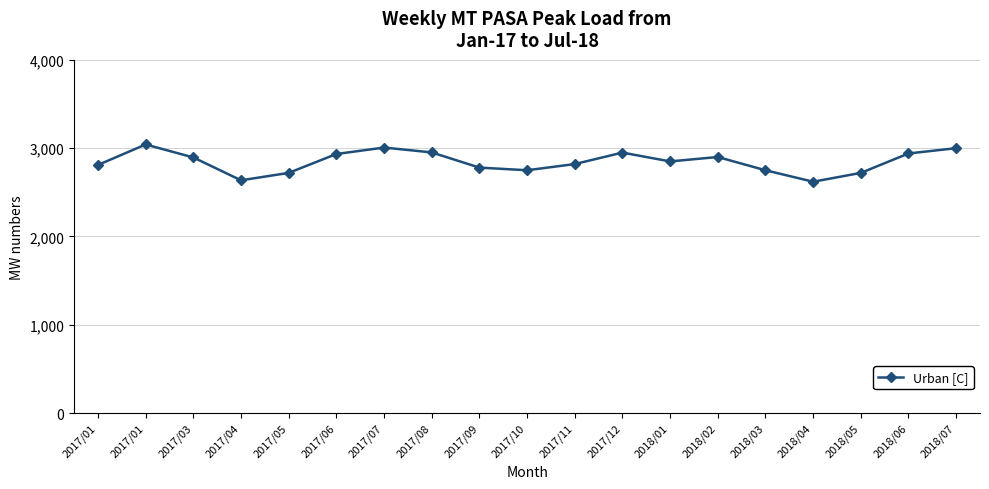

How many lines are shown in the chart?

1